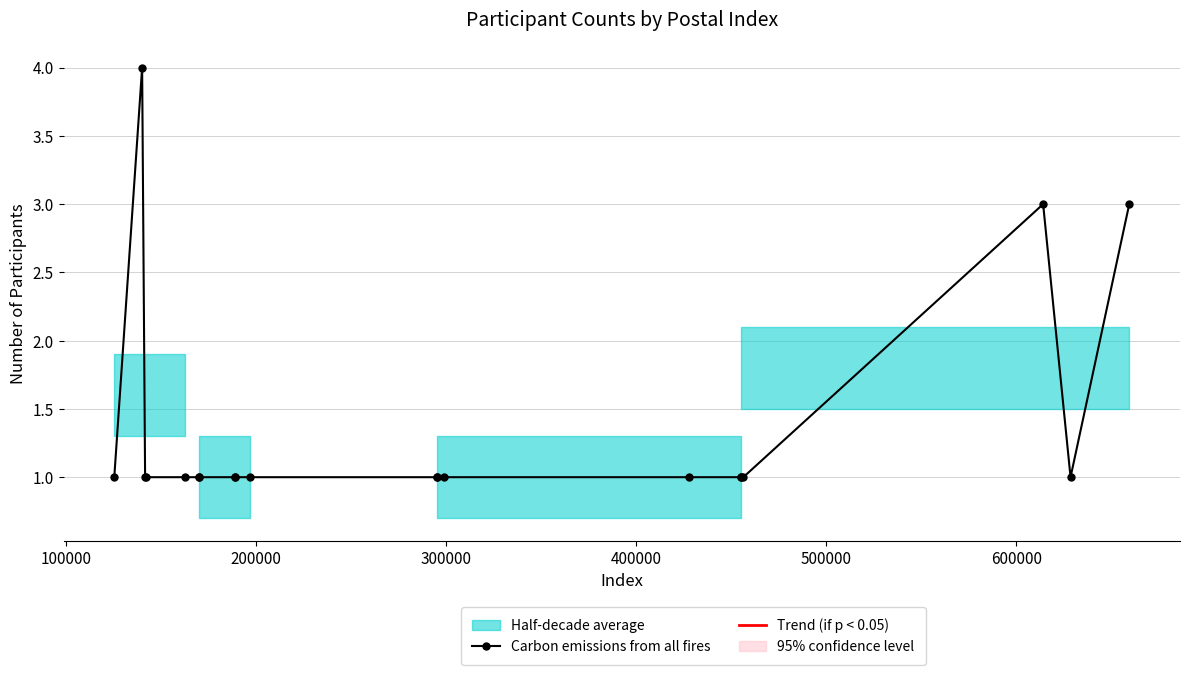

What is the difference between the second highest and minimum values?

2